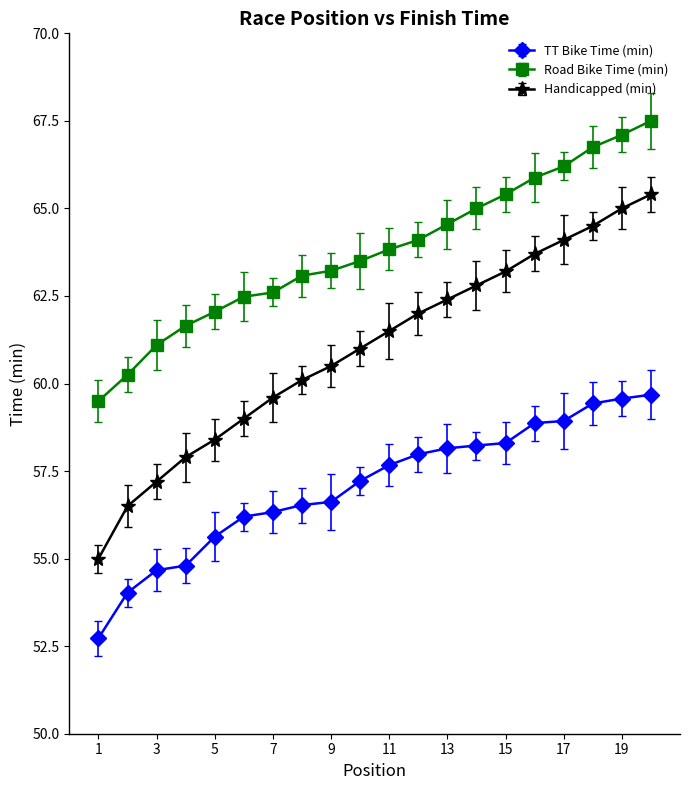

Which series has the largest range (max minus min)?

Handicapped (min)